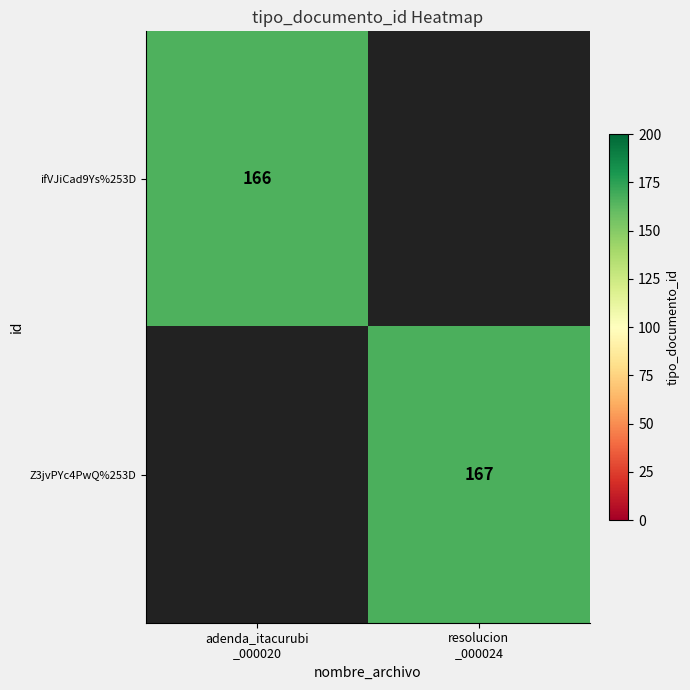

The Z3jvPYc4PwQ%253D series shows 167.0 at resolucion _000024. True or false?

True